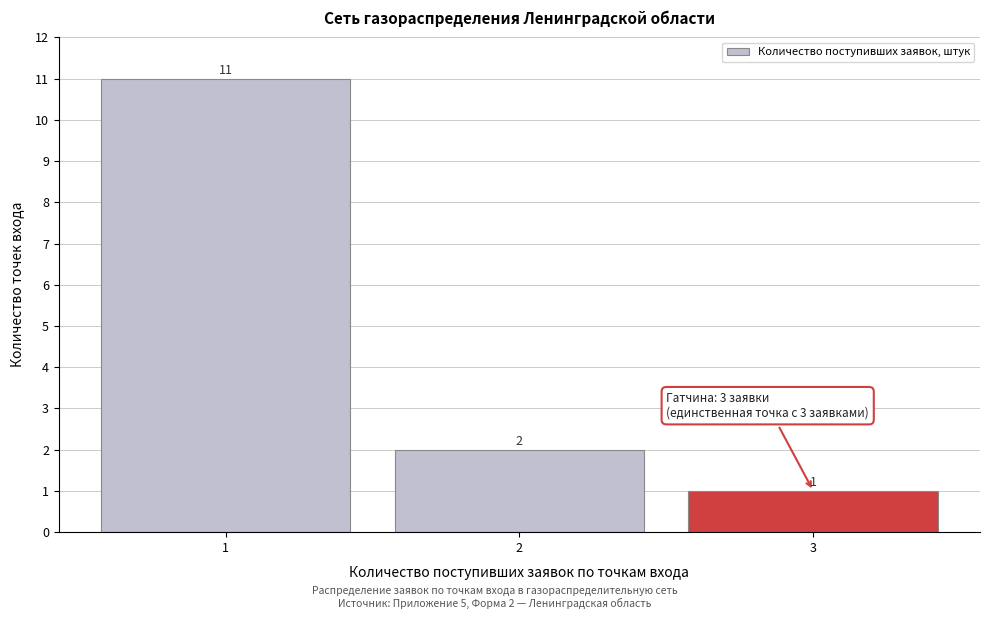

Reading left to right, transcribe all the data shown in this chart.

1=11	2=2	3=1